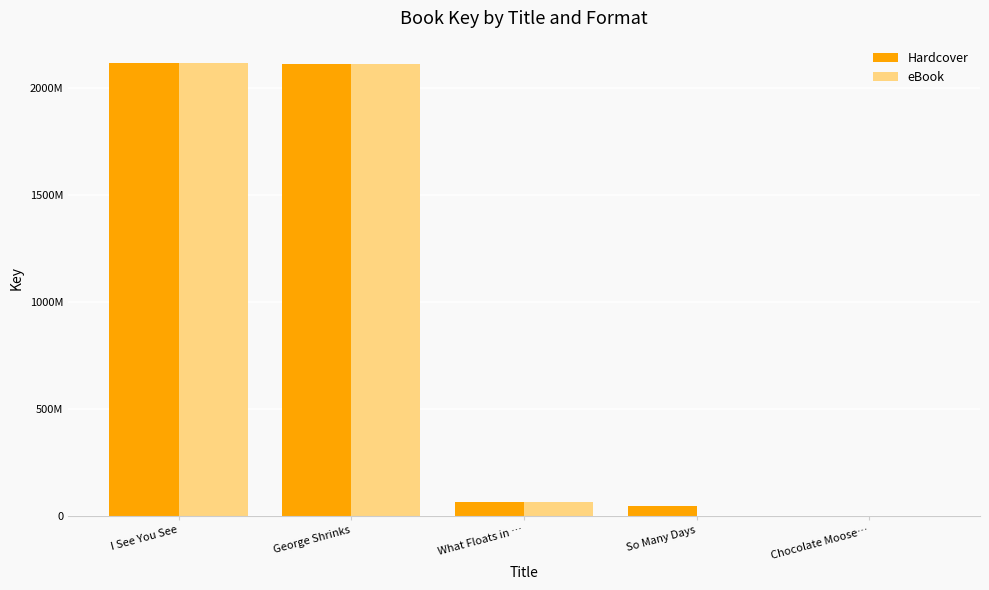

What are all the series names shown in the legend?

Hardcover, eBook